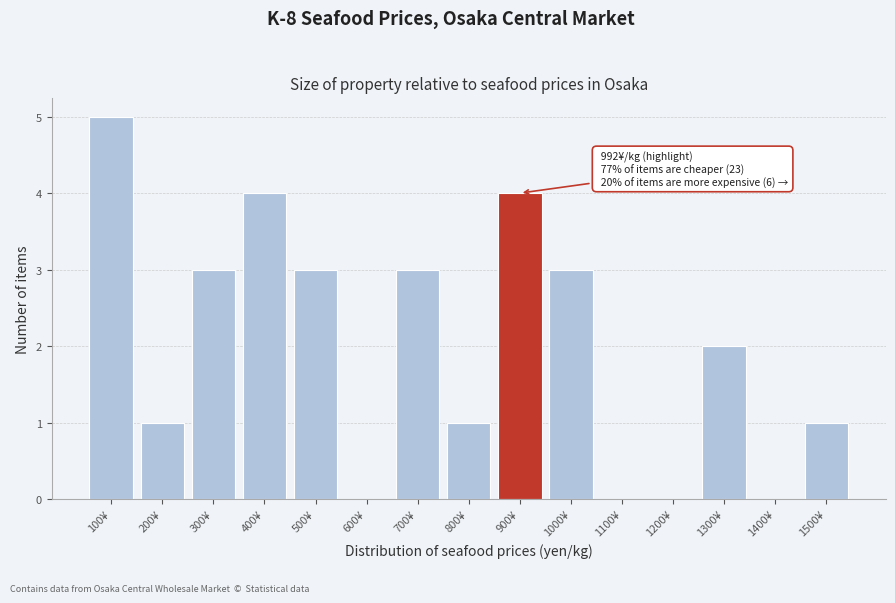

Reading left to right, list all the values displayed in this chart.

100¥=5	200¥=1	300¥=3	400¥=4	500¥=3	600¥=0	700¥=3	800¥=1	900¥=4	1000¥=3	1100¥=0	1200¥=0	1300¥=2	1400¥=0	1500¥=1